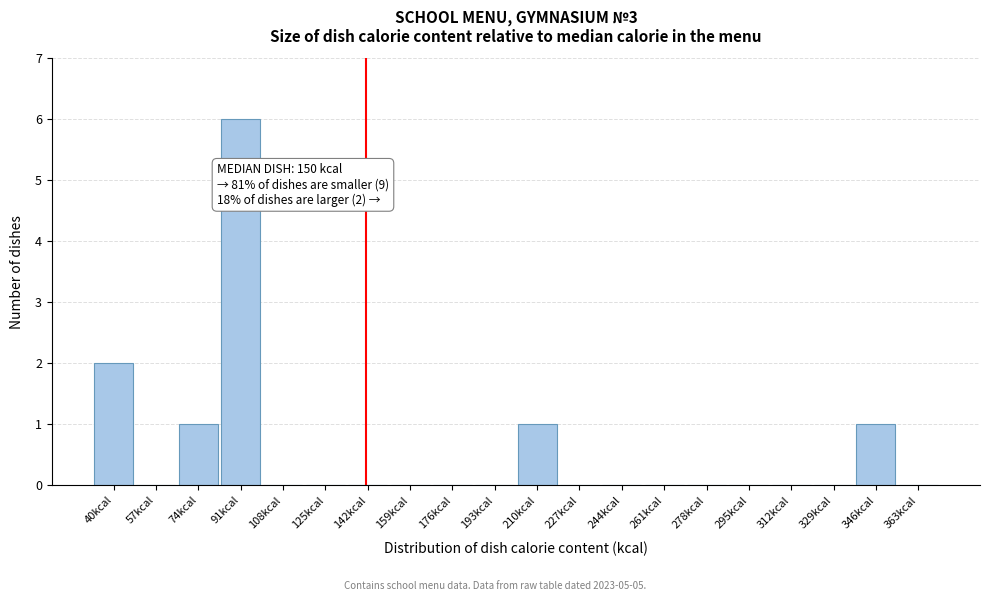

Reading left to right, what are all the values shown in this chart?

40kcal=2	57kcal=0	74kcal=1	91kcal=6	108kcal=0	125kcal=0	142kcal=0	159kcal=0	176kcal=0	193kcal=0	210kcal=1	227kcal=0	244kcal=0	261kcal=0	278kcal=0	295kcal=0	312kcal=0	329kcal=0	346kcal=1	363kcal=0